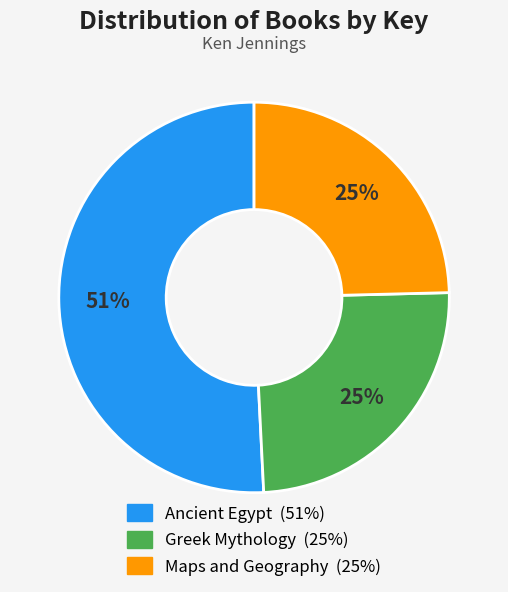

Which has a higher value, Ancient Egypt or Maps and Geography?

Ancient Egypt